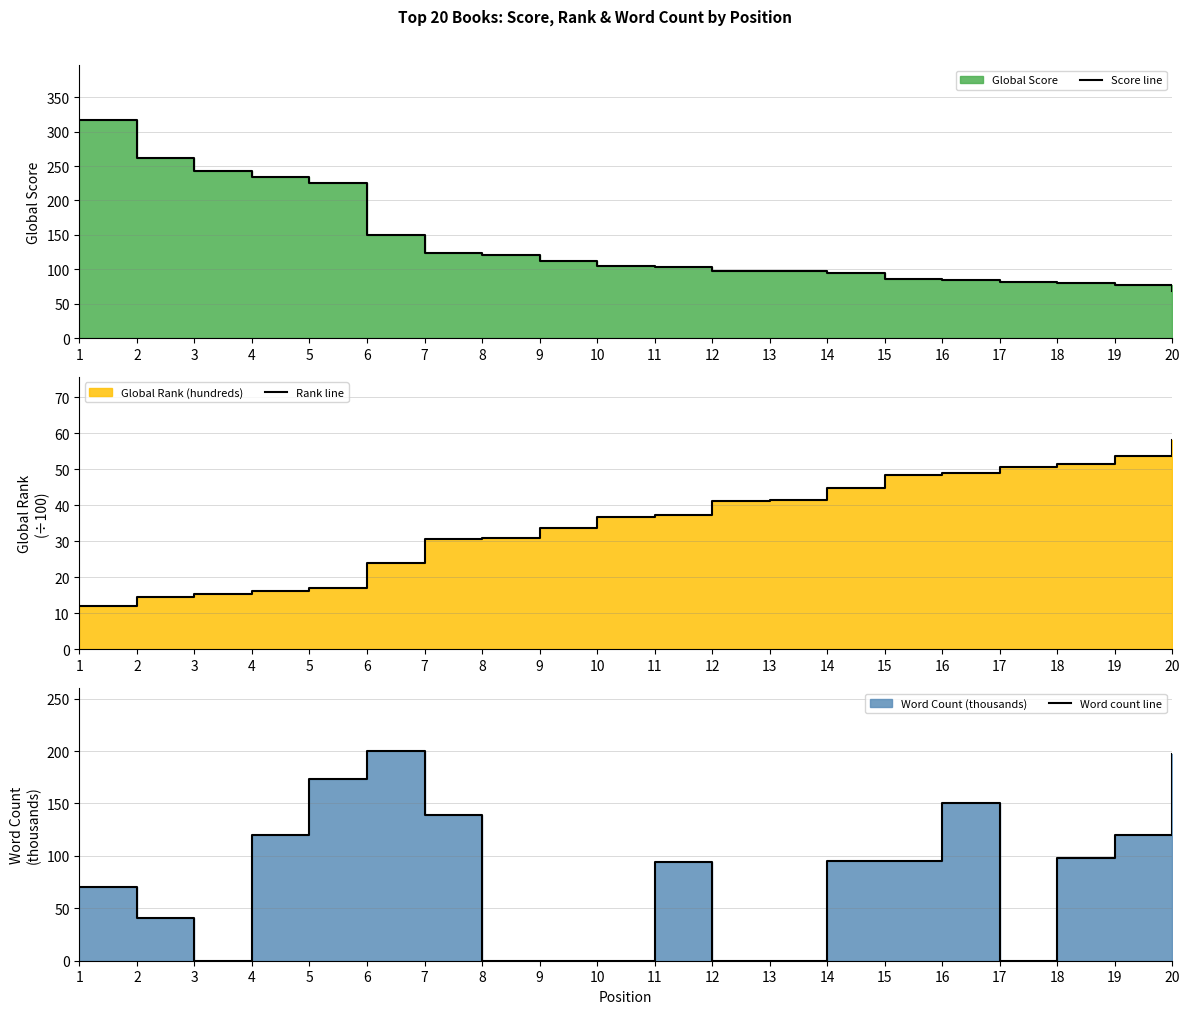

Reading left to right, extract all data points from this chart.

Score line: 317.0	261.0	243.0	234.0	225.0	150.0	123.0	120.0	112.0	105.0	103.0	98.0	97.0	94.0	86.0	84.0	82.0	80.0	77.0	69.0
Rank line: 12.2	14.4	15.4	16.2	16.9	23.9	30.5	30.9	33.8	36.6	37.4	41.1	41.4	44.7	48.5	49.1	50.8	51.6	53.8	58.2
Word count line: 70.0	41.0	0.0	120.0	173.0	200.0	138.9	0.0	0.0	0.0	94.2	0.0	0.0	95.0	95.0	150.0	0.0	98.0	120.0	197.0